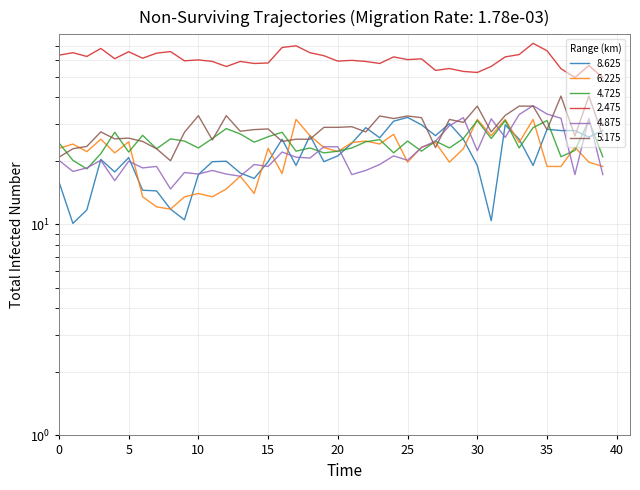

Which series has the largest total across all categories?

2.475